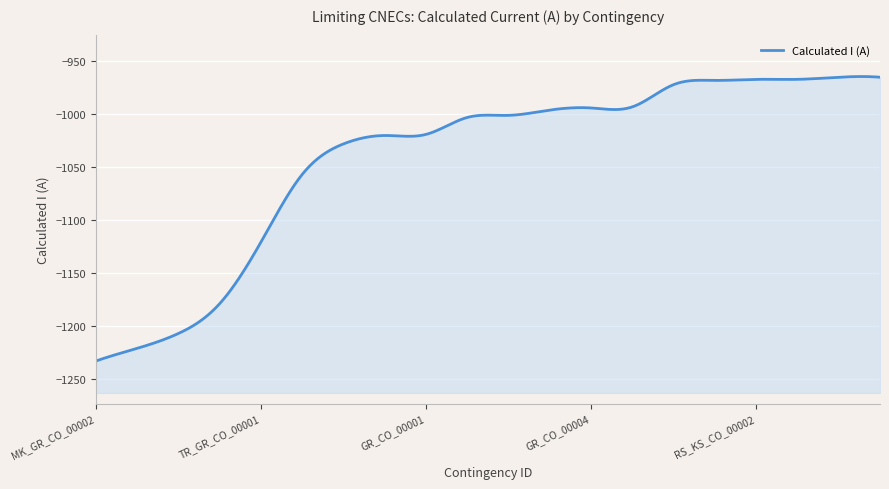

What is the difference between the values at BG_CO_00016 and GR_CO_00004?

27